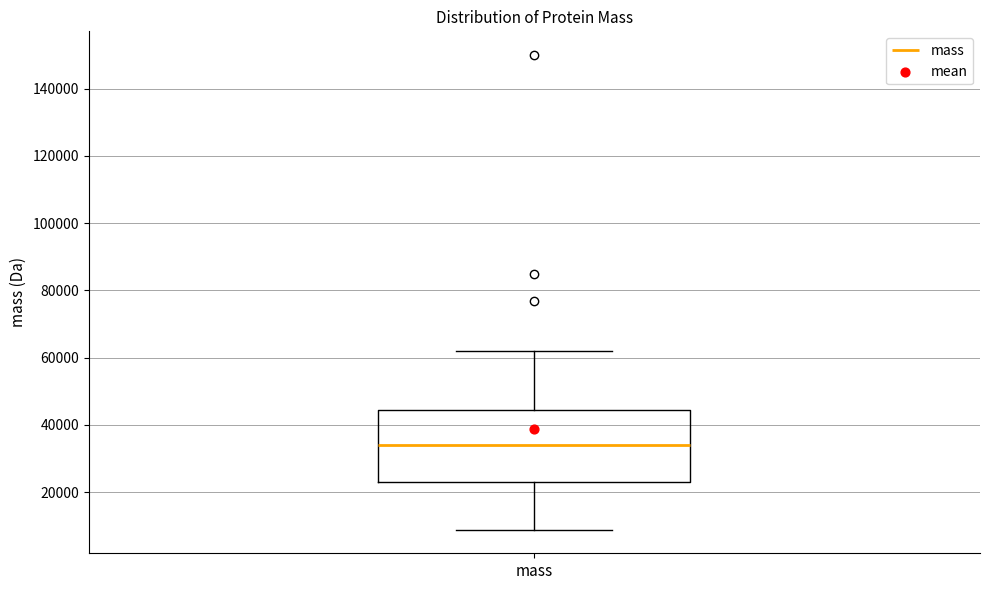

Where does the upper whisker of the box for mass end on the y-axis? The values are not printed on the chart, so give them approximately, as read against the axis.

62000